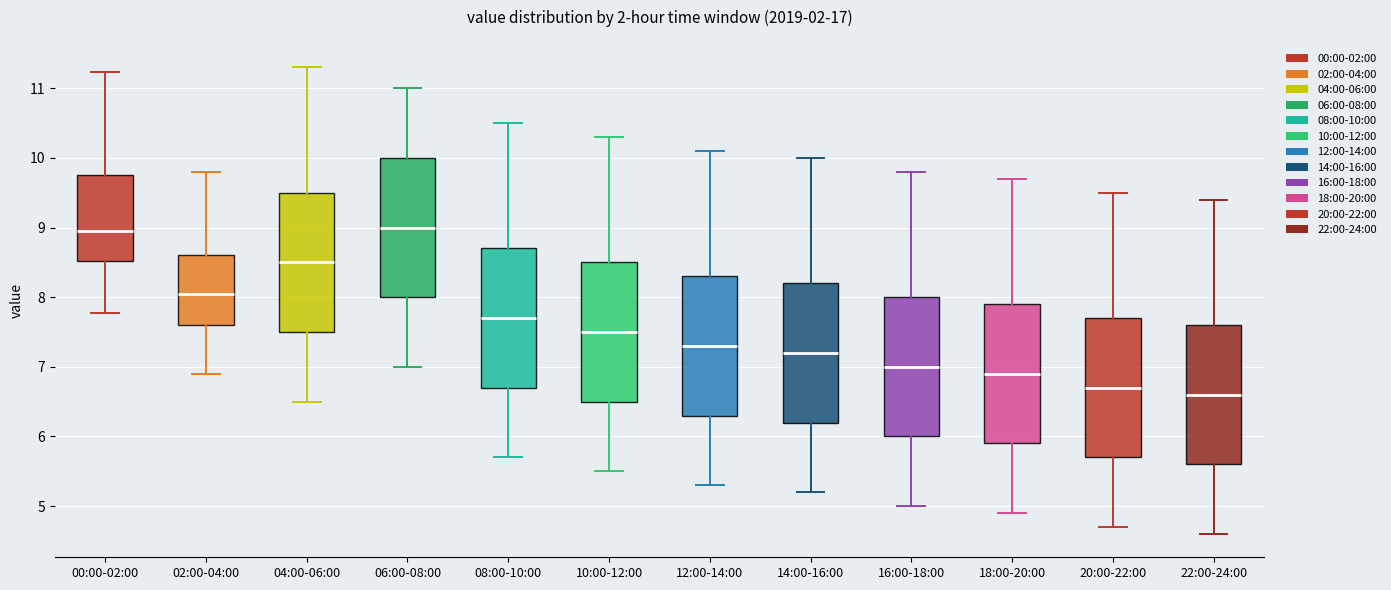

Reading left to right, transcribe this box plot: for each box, give where its median line is, the range the box spans, and where its two whiskers end, as read against the y-axis. The values are not printed on the chart, so give them approximately, as read against the axis.

00:00-02:00: median 9.0, box 8.5 to 9.8, whiskers 7.8 to 11.2
02:00-04:00: median 8.1, box 7.6 to 8.6, whiskers 6.9 to 9.8
04:00-06:00: median 8.5, box 7.5 to 9.5, whiskers 6.5 to 11.3
06:00-08:00: median 9.0, box 8.0 to 10.0, whiskers 7.0 to 11.0
08:00-10:00: median 7.7, box 6.7 to 8.7, whiskers 5.7 to 10.5
10:00-12:00: median 7.5, box 6.5 to 8.5, whiskers 5.5 to 10.3
12:00-14:00: median 7.3, box 6.3 to 8.3, whiskers 5.3 to 10.1
14:00-16:00: median 7.2, box 6.2 to 8.2, whiskers 5.2 to 10.0
16:00-18:00: median 7.0, box 6.0 to 8.0, whiskers 5.0 to 9.8
18:00-20:00: median 6.9, box 5.9 to 7.9, whiskers 4.9 to 9.7
20:00-22:00: median 6.7, box 5.7 to 7.7, whiskers 4.7 to 9.5
22:00-24:00: median 6.6, box 5.6 to 7.6, whiskers 4.6 to 9.4